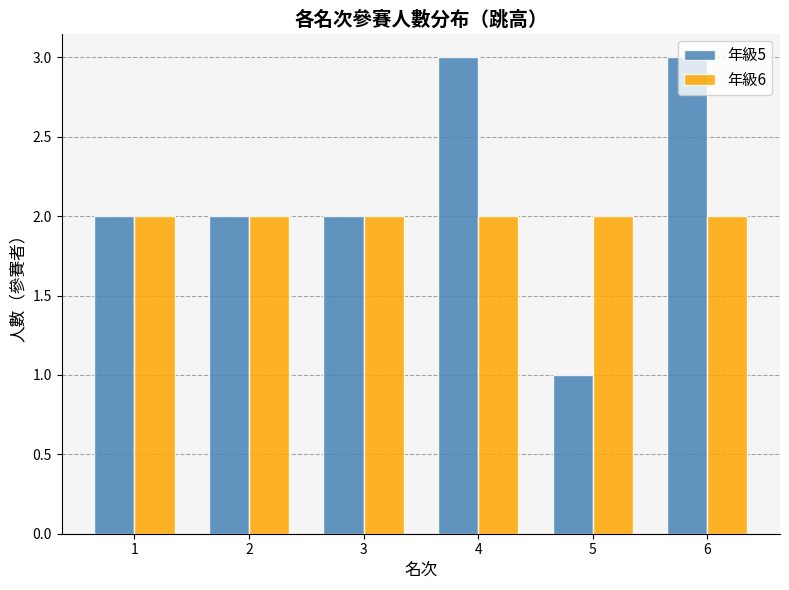

What is the average value of the 年級5 series?

2